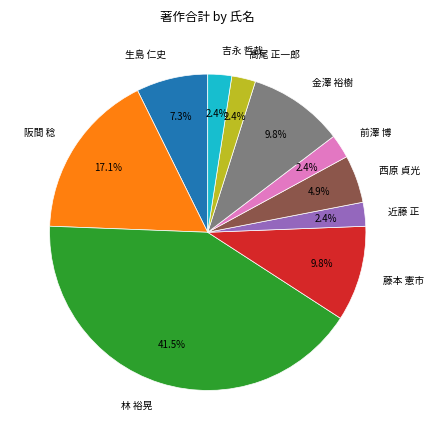

What portion of the pie excludes 阪間 稔?

82.9%